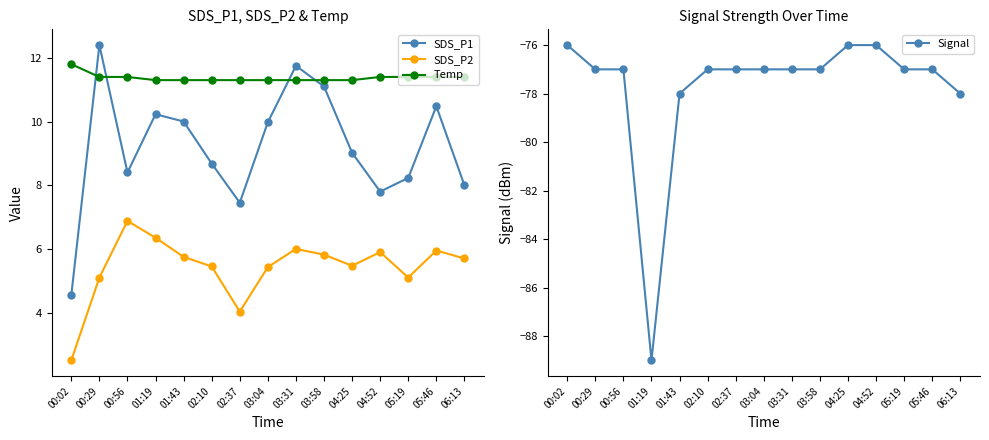

Where is the first local maximum for SDS_P2?

00:56